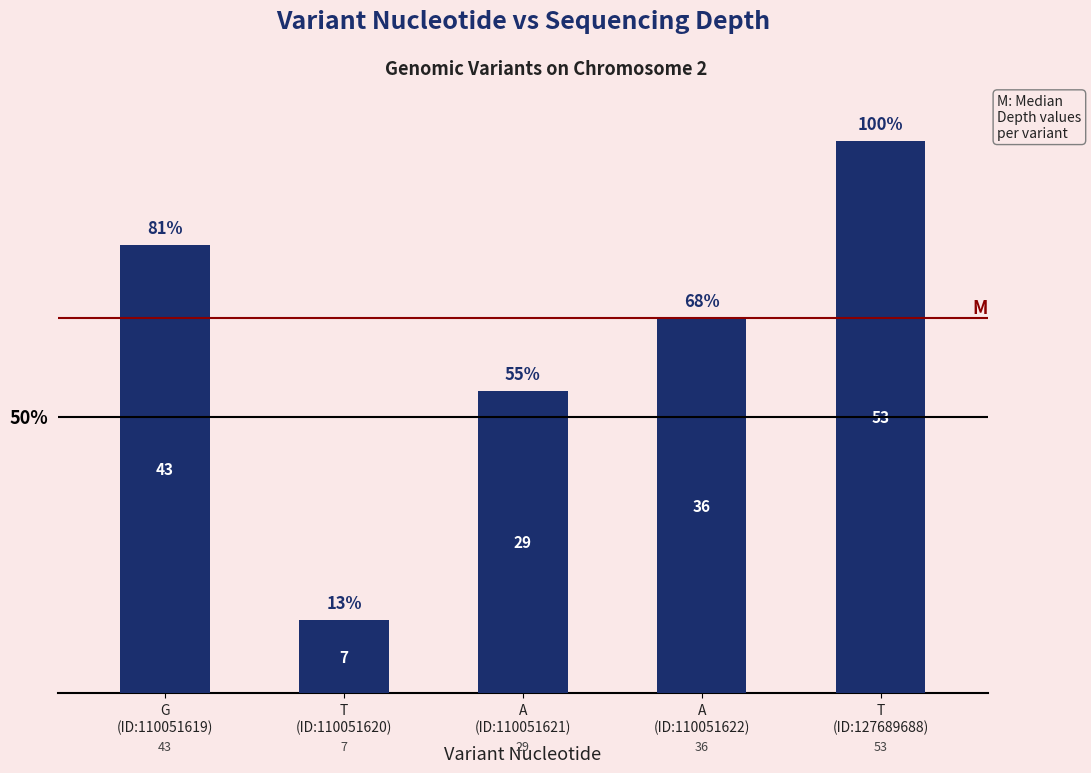

What is the label of the 3rd bar from the left?

A
(ID:110051621)